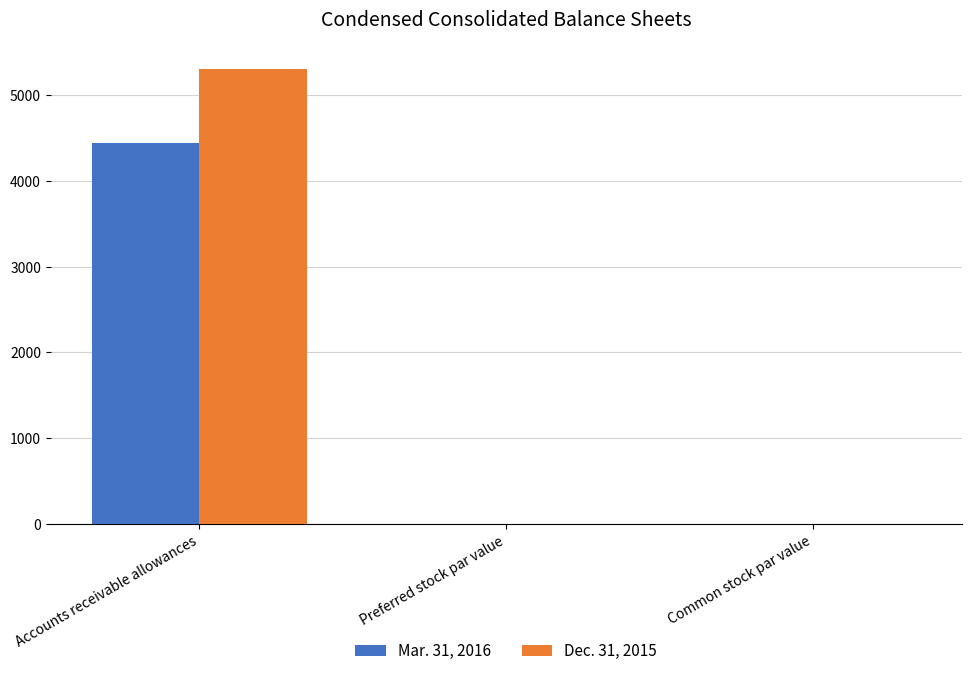

What is the maximum value shown in the chart?

5300.0